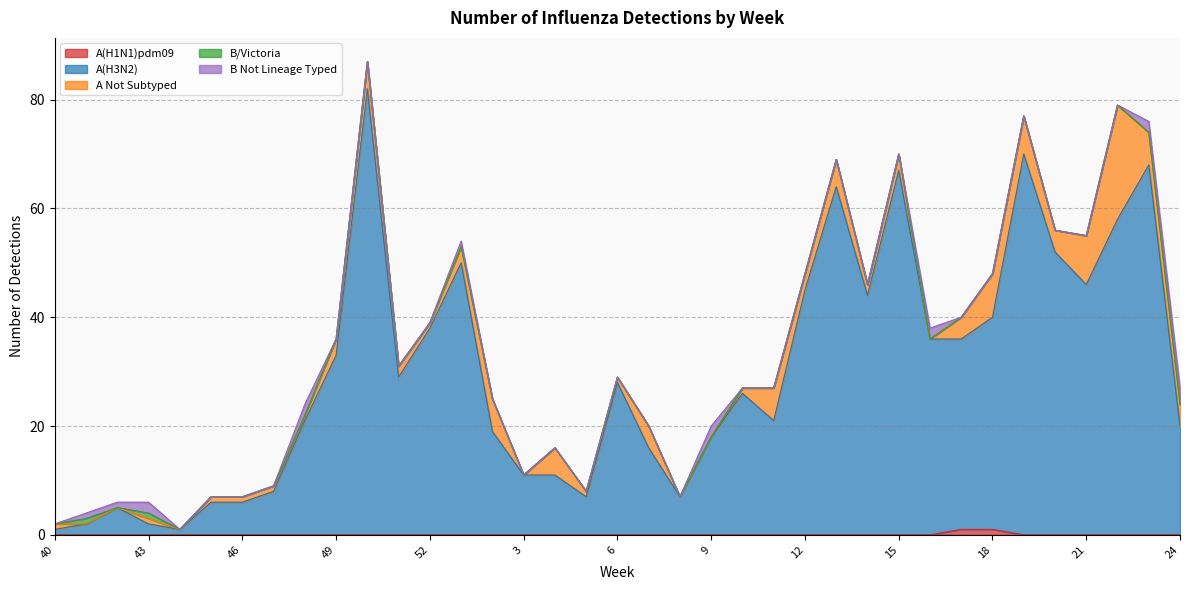

What is the label of the 19th point from the left?

6